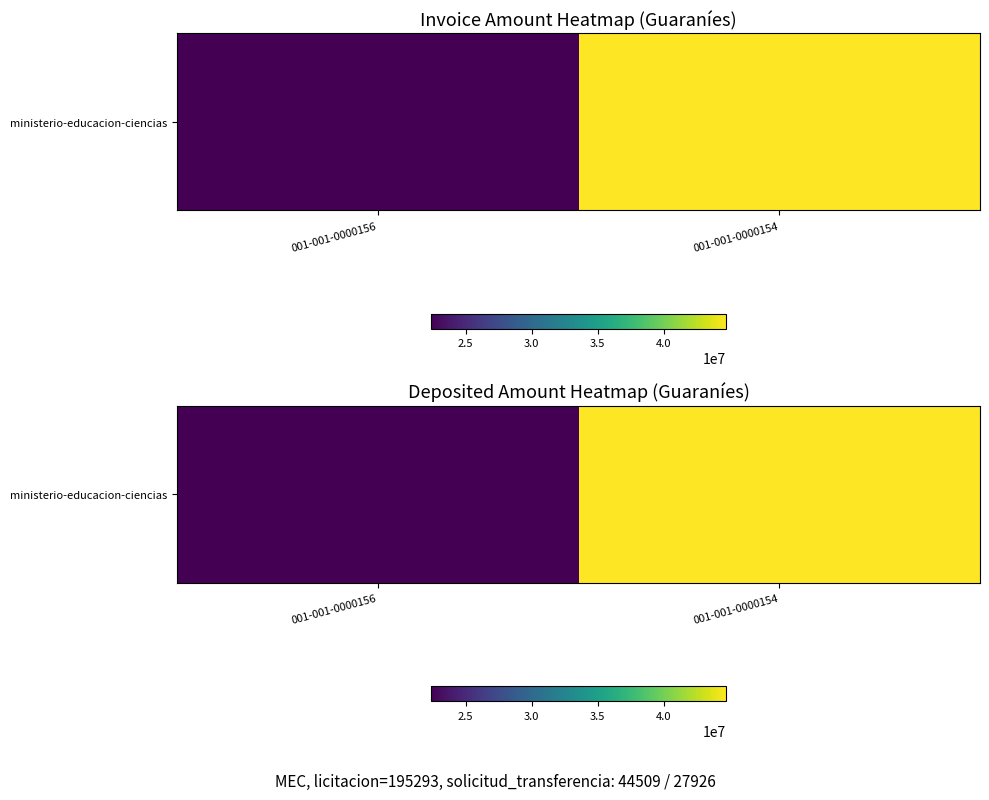

Between 001-001-0000156 and 001-001-0000154, which is larger?

001-001-0000154